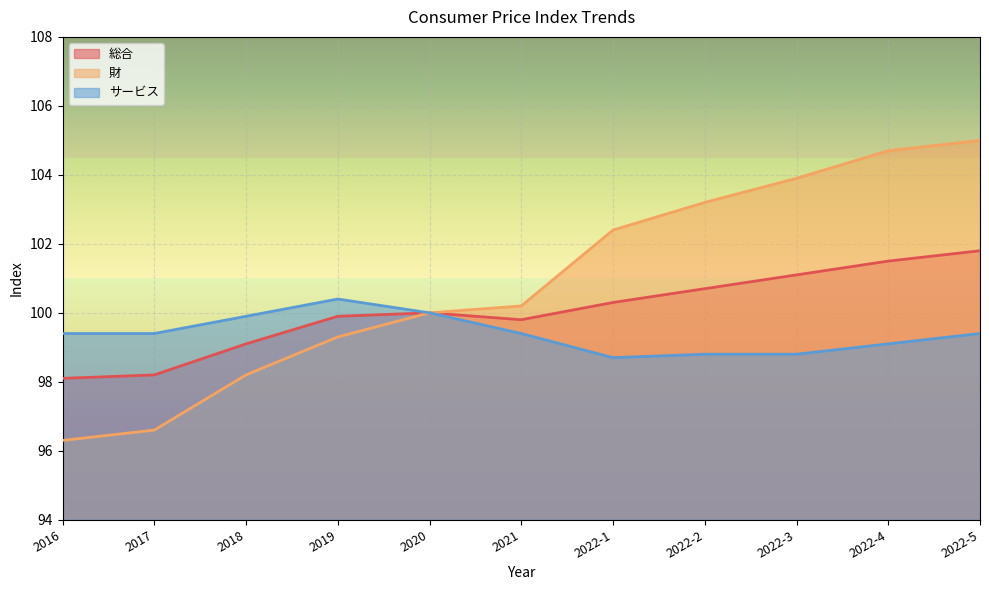

At which category does the chart reach its peak across all series?

2022-5